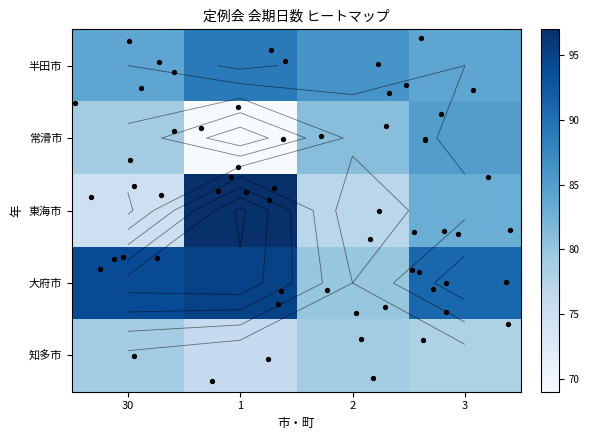

The value of 知多市 at 2 is 47. True or false?

False